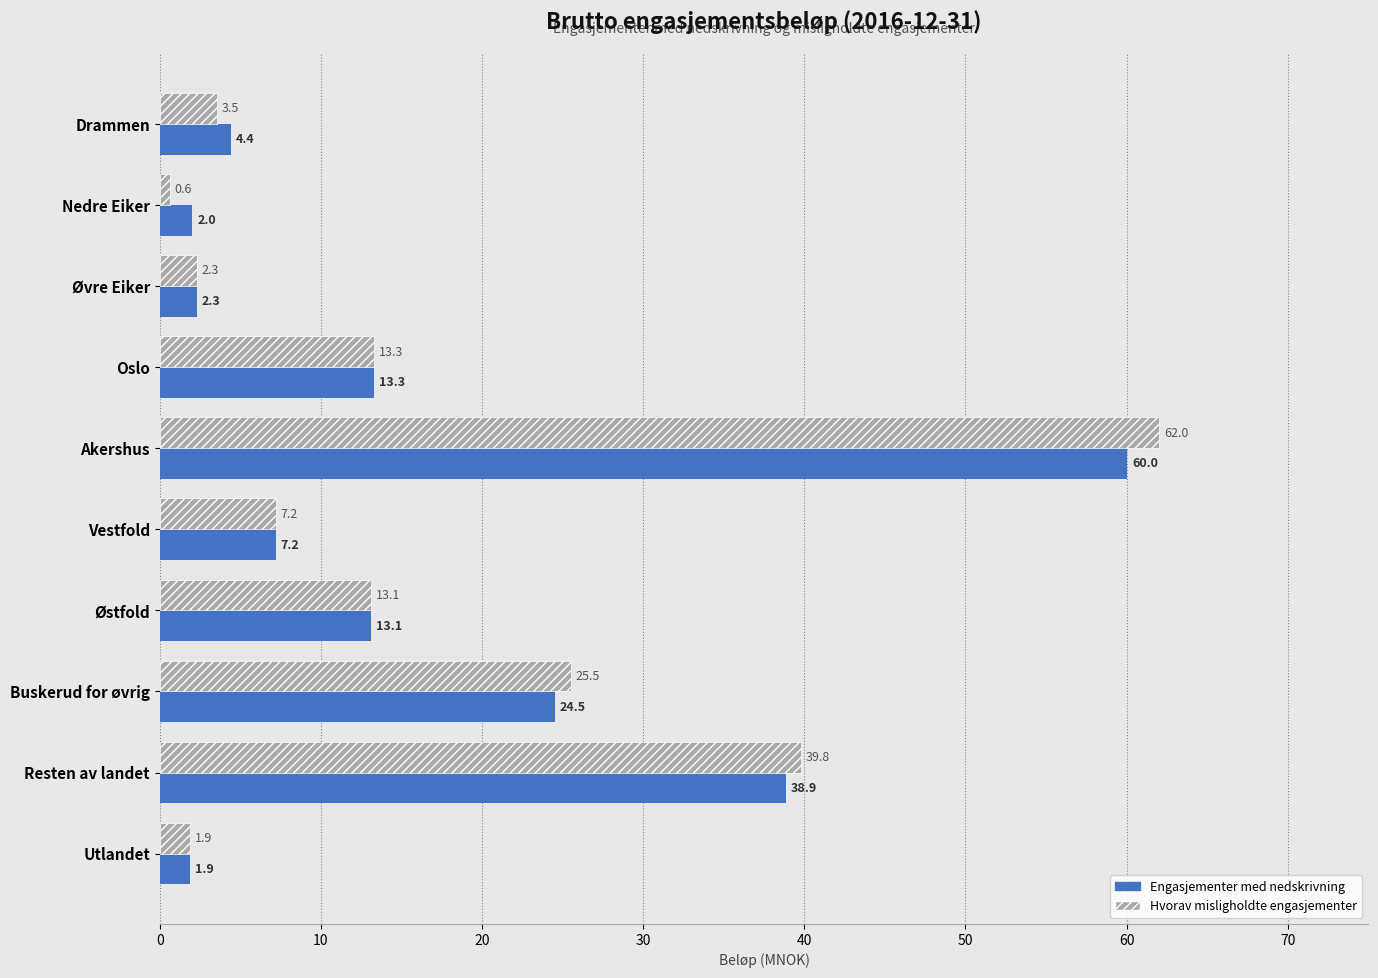

At which category is the sum across all series the highest?

Akershus